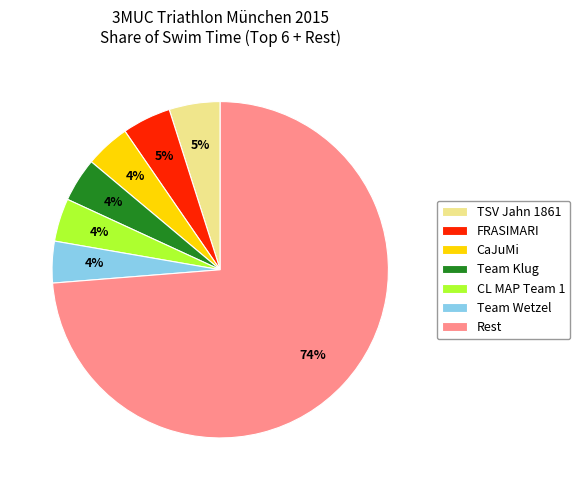

Between TSV Jahn 1861 and Team Wetzel, which is larger?

TSV Jahn 1861